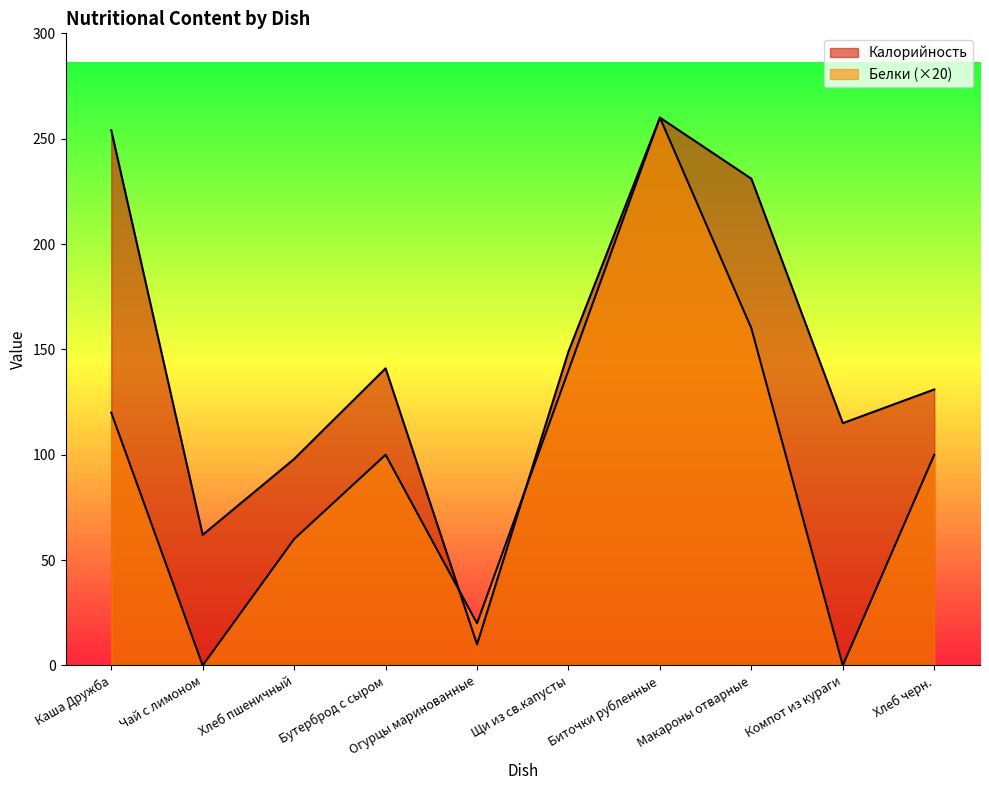

True or false: Белки has more than 1 interior local peaks.

True